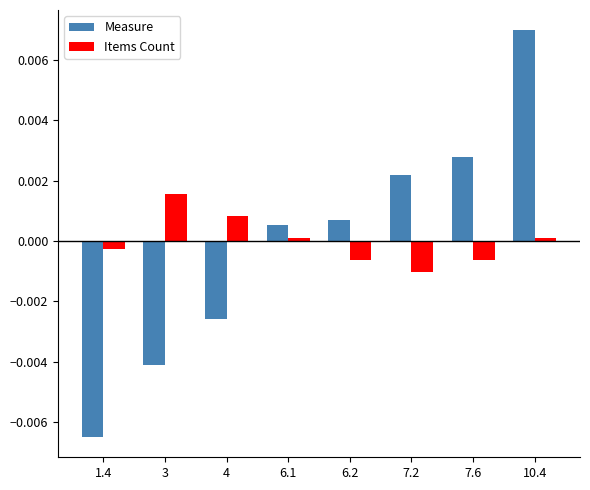

The Measure series shows -0.0 at 3. True or false?

True